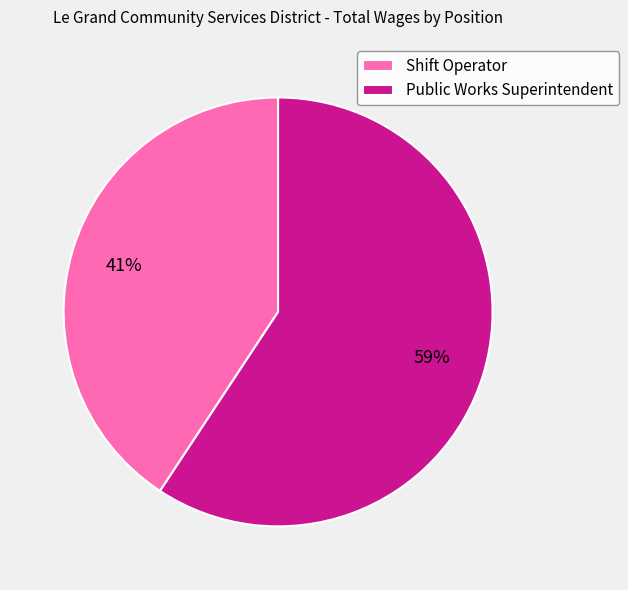

Is there any slice that represents more than half of the pie?

Yes